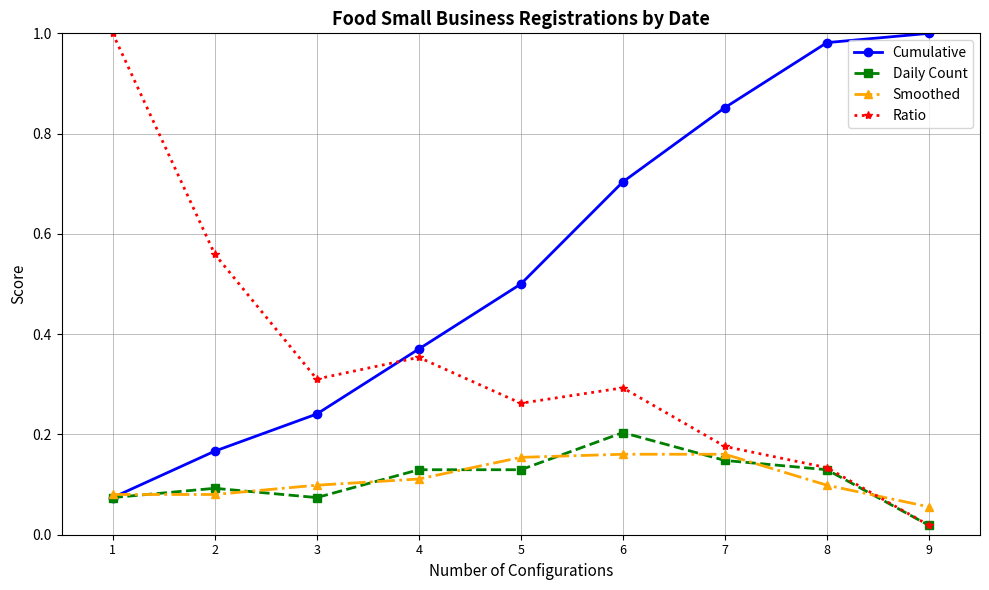

Is the value of Ratio at 5 greater than the value of Cumulative at 4?

No